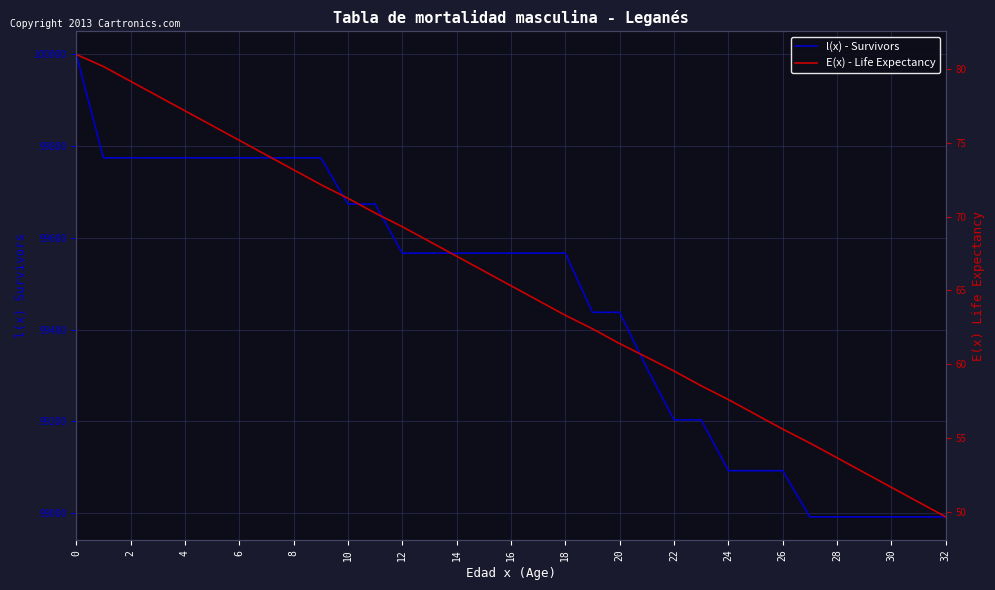

Read the l(x) - Survivors value at 18.

99566.9